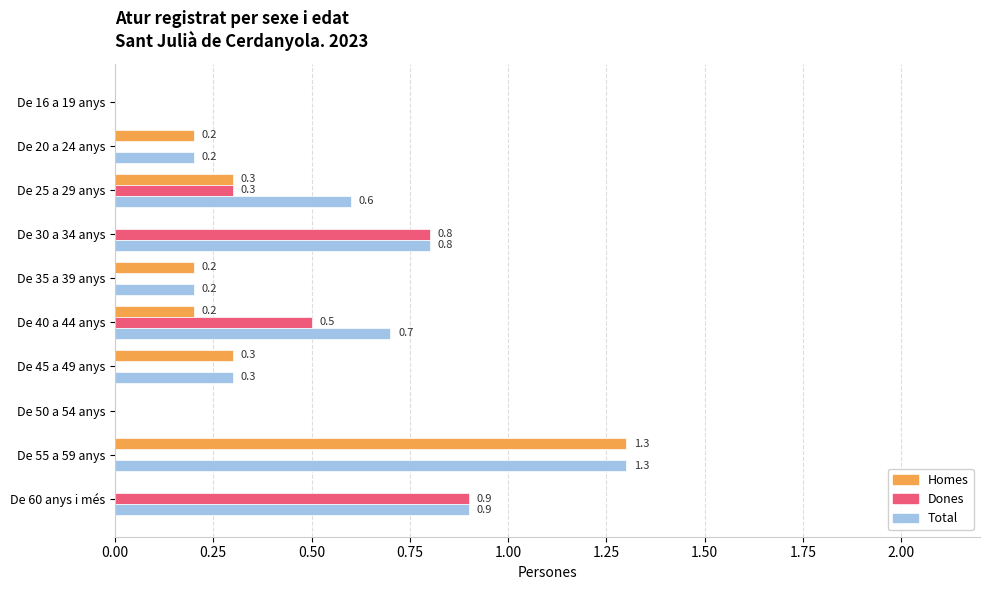

What is the sum of all Total values?

5.0